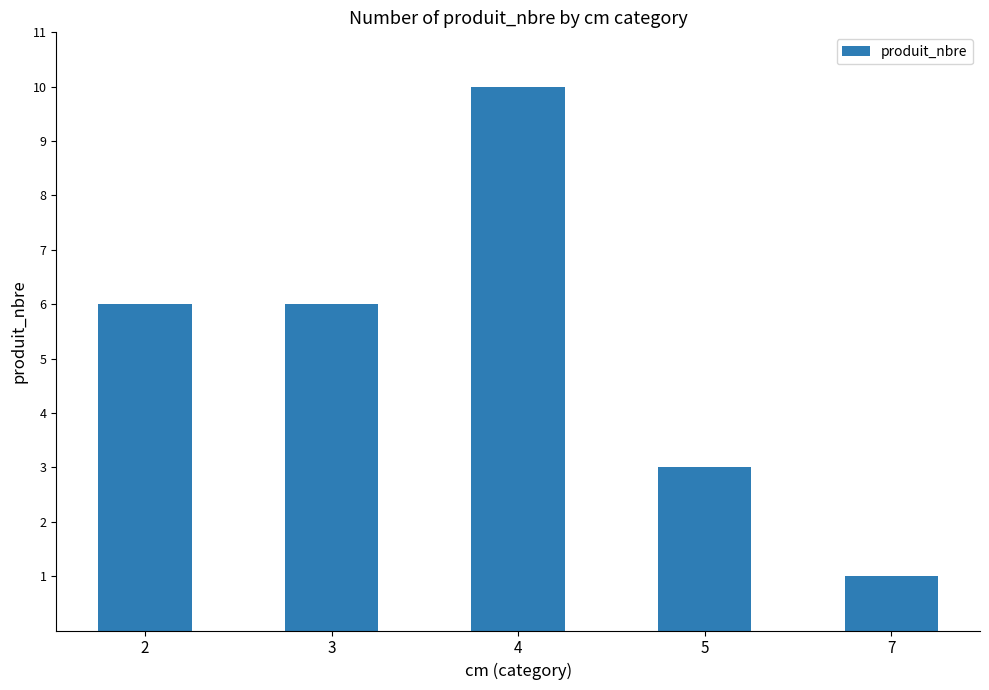

The value at 3 is 6. True or false?

True